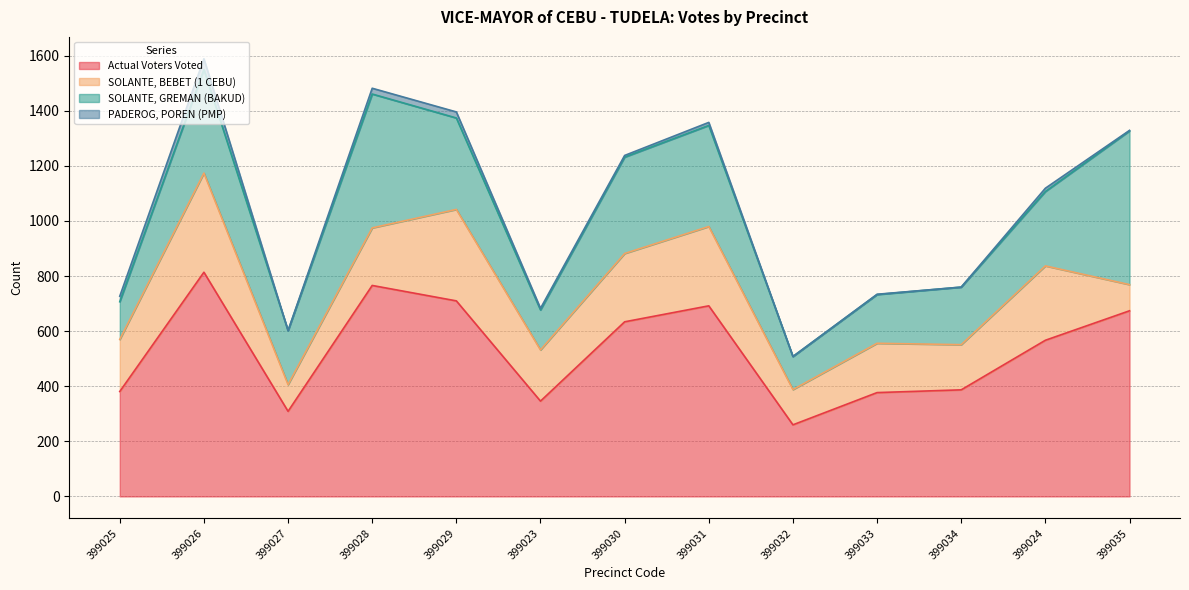

At which category is the sum across all series the highest?

399026